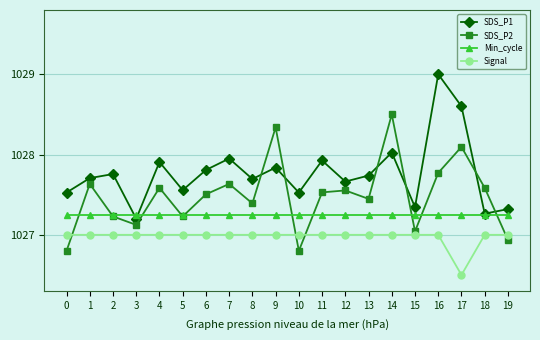

How many distinct data groups are displayed?

4